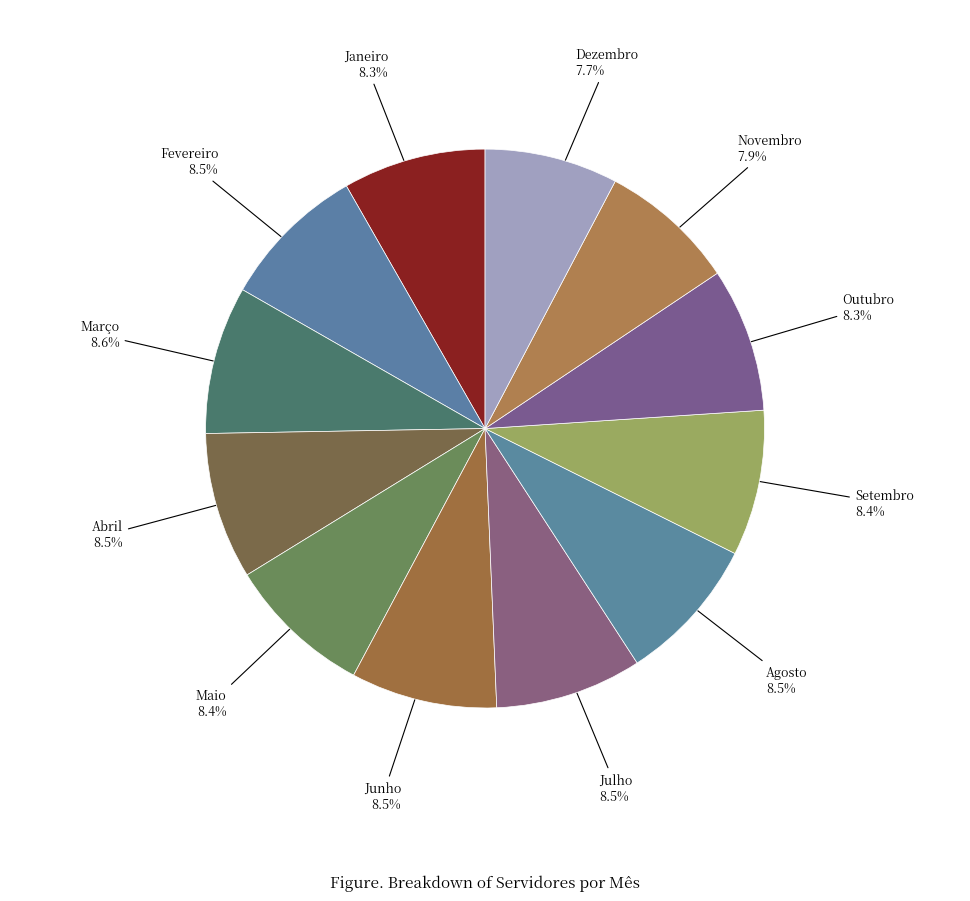

What is the ratio of the value at Abril to the value at Julho?

1.0